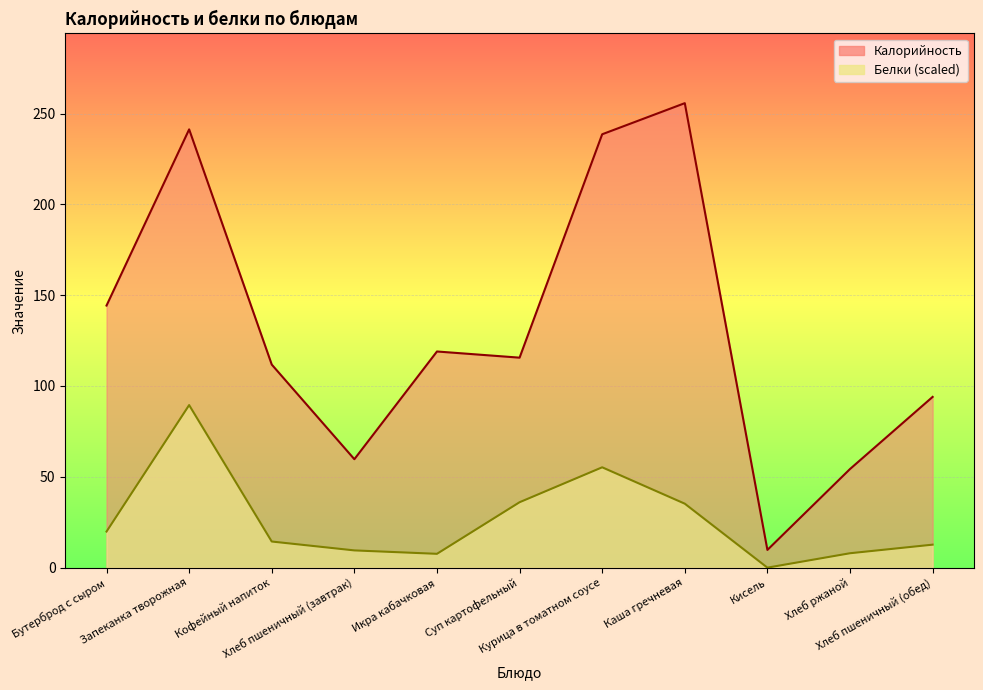

What is the sum of all Калорийность values?

1444.0